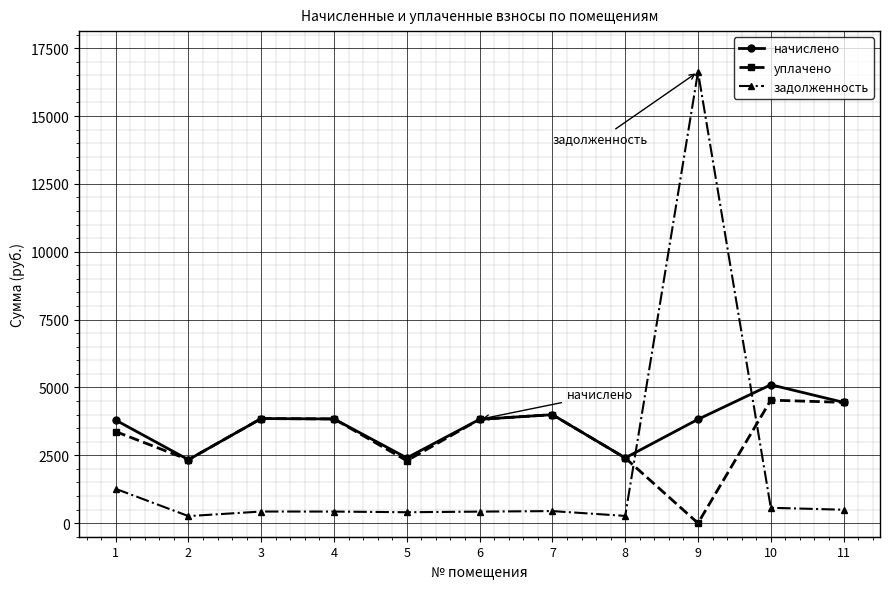

List the series in order of their overall mean, lowest first.

задолженность, уплачено, начислено